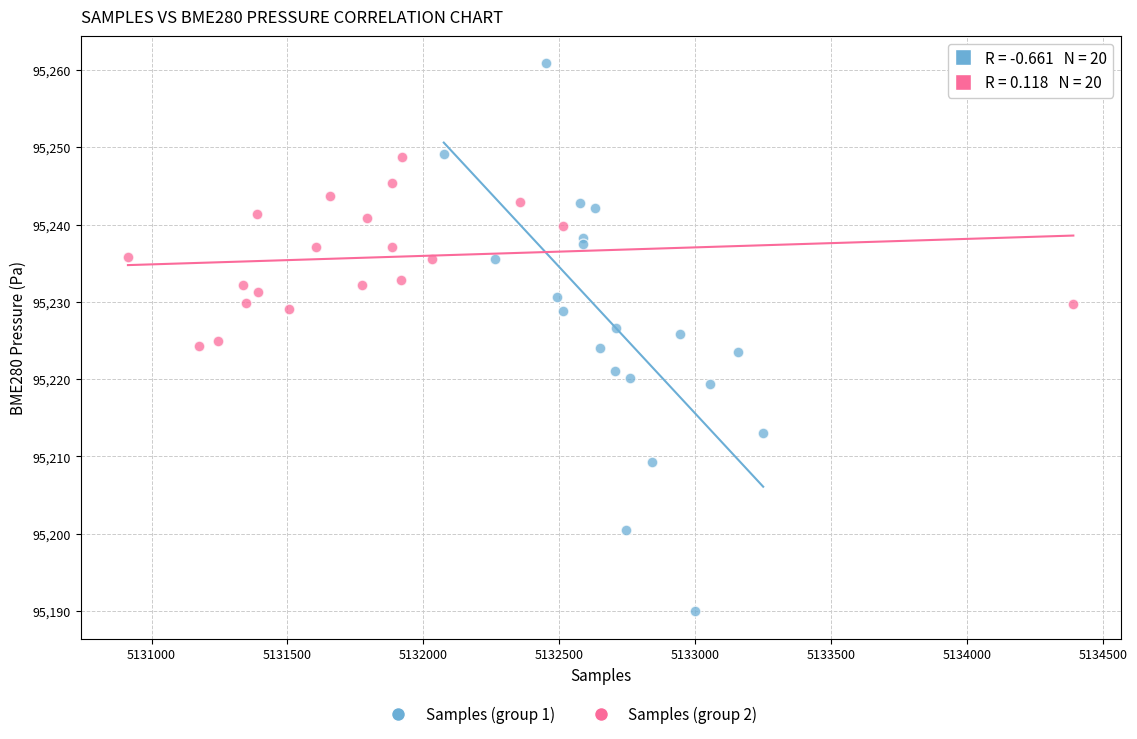

Which series reaches the maximum Y coordinate?

Samples (group 1)